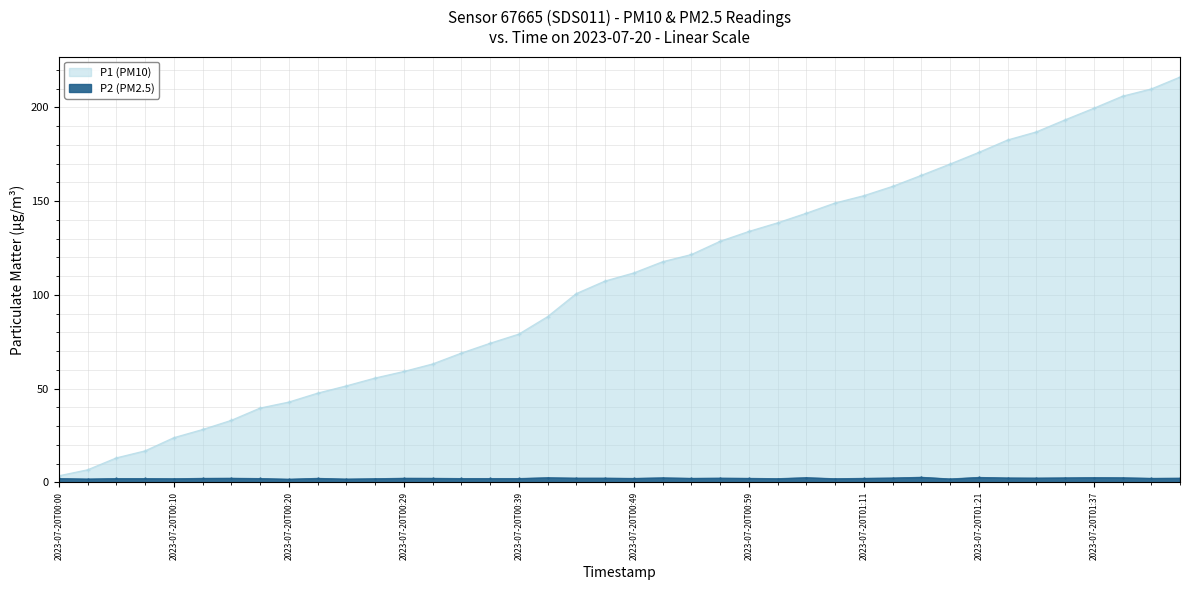

What is the label of the 6th point from the right?

2023-07-20T01:32